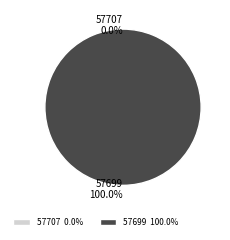

To the nearest percent, what is the difference between the largest and smallest slice percentages?

100%